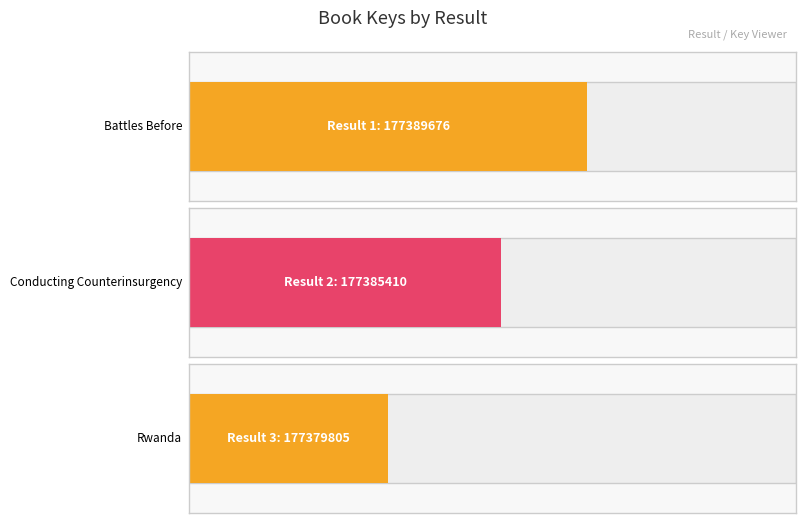

How many data points are less than 177385410?

1